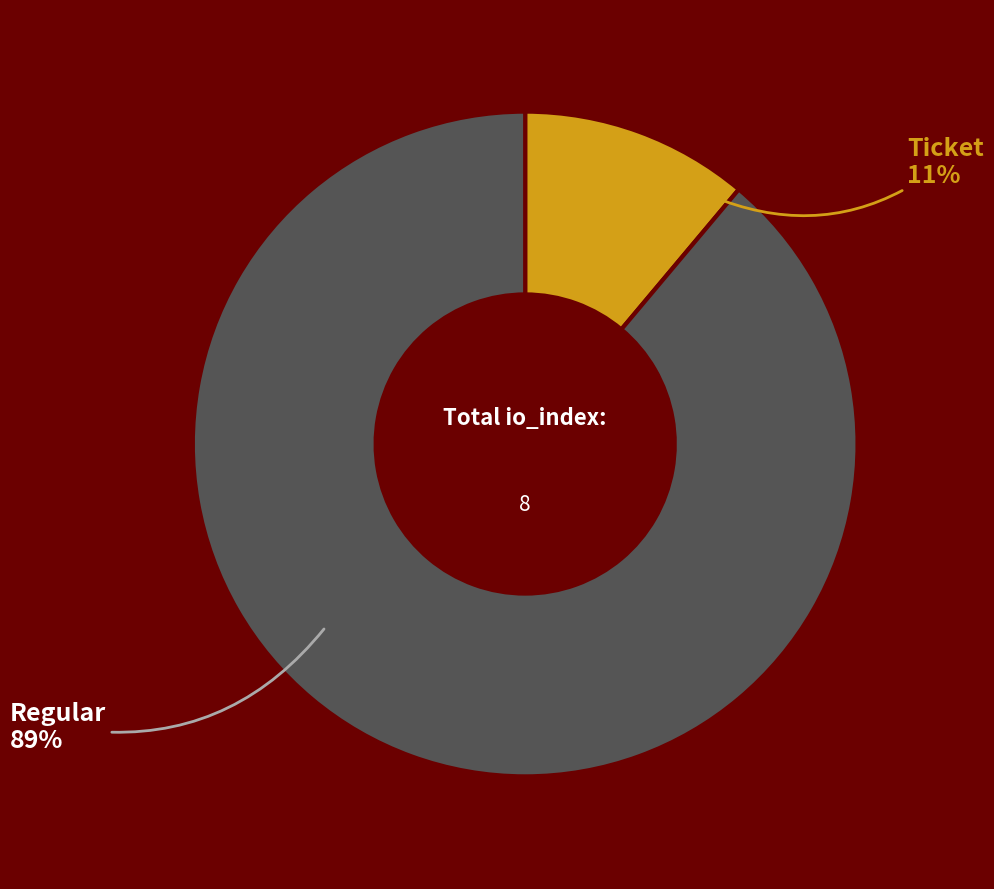

Is there a majority slice in this chart?

Yes